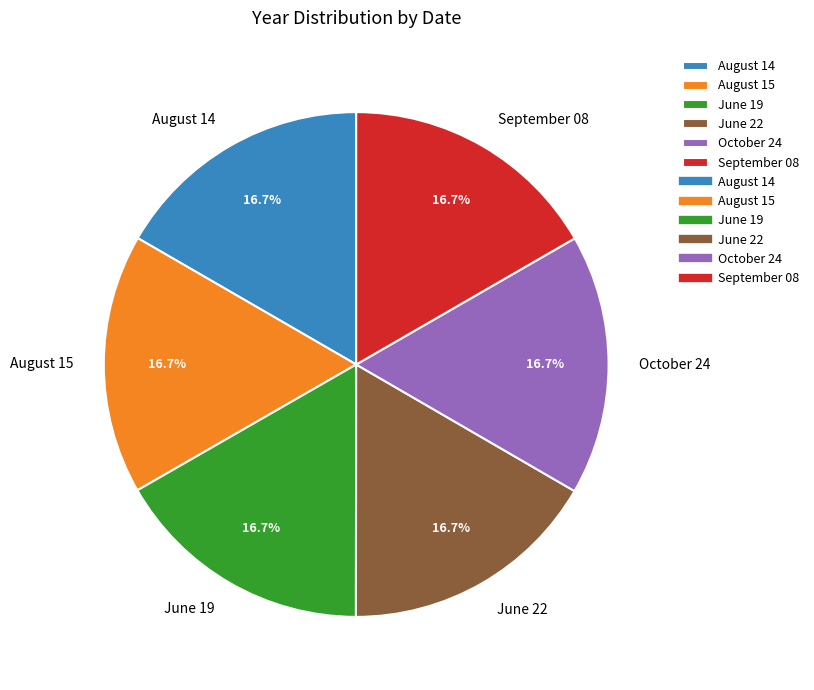

Is there a majority slice in this chart?

No